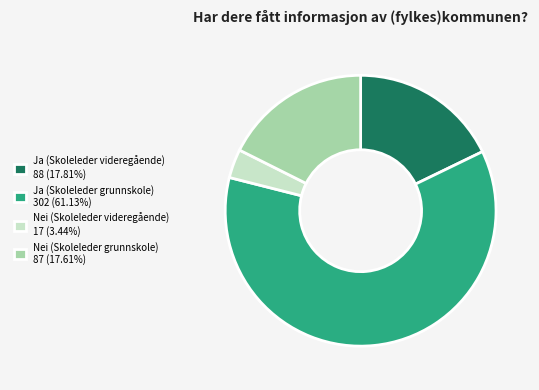

True or false: Nei (Skoleleder grunnskole) accounts for 5% of the total.

False